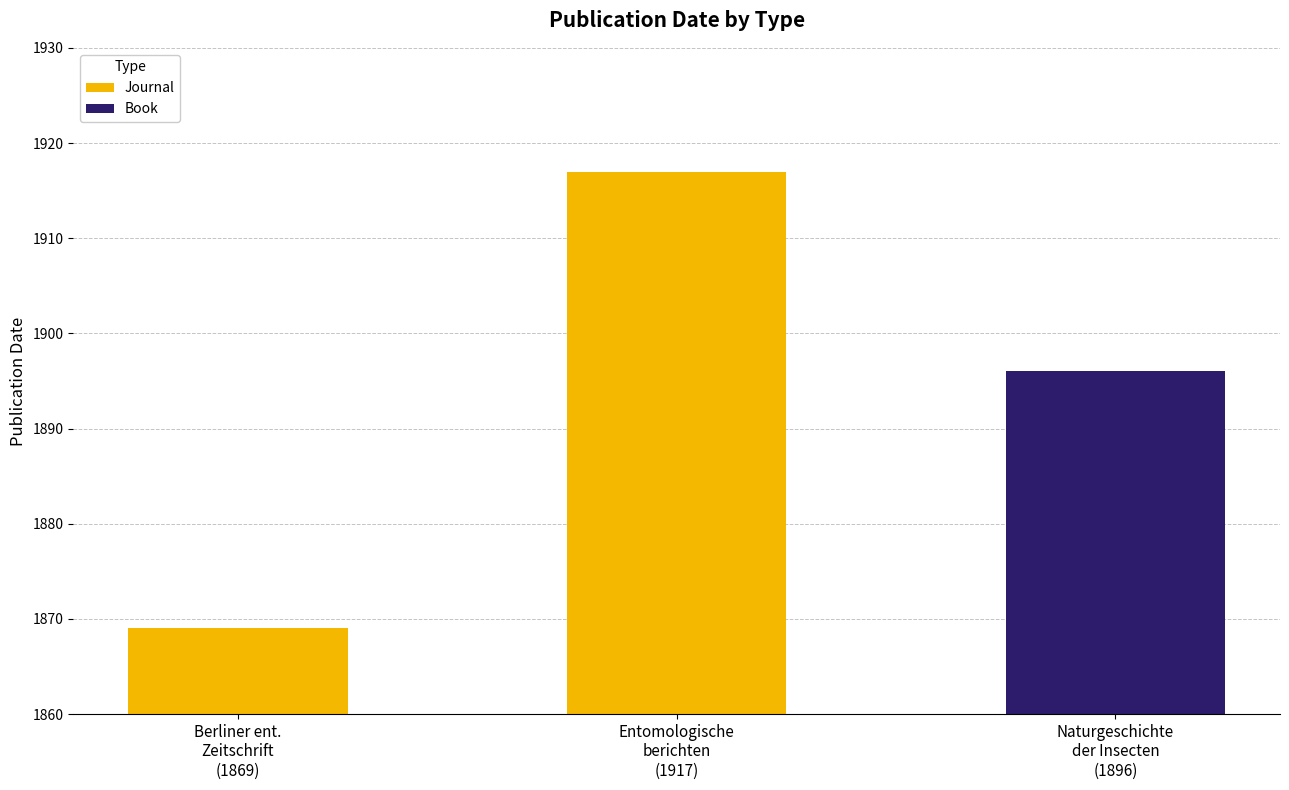

What is the approximate value of Book at Naturgeschichte
der Insecten
(1896), to the nearest 5?

35